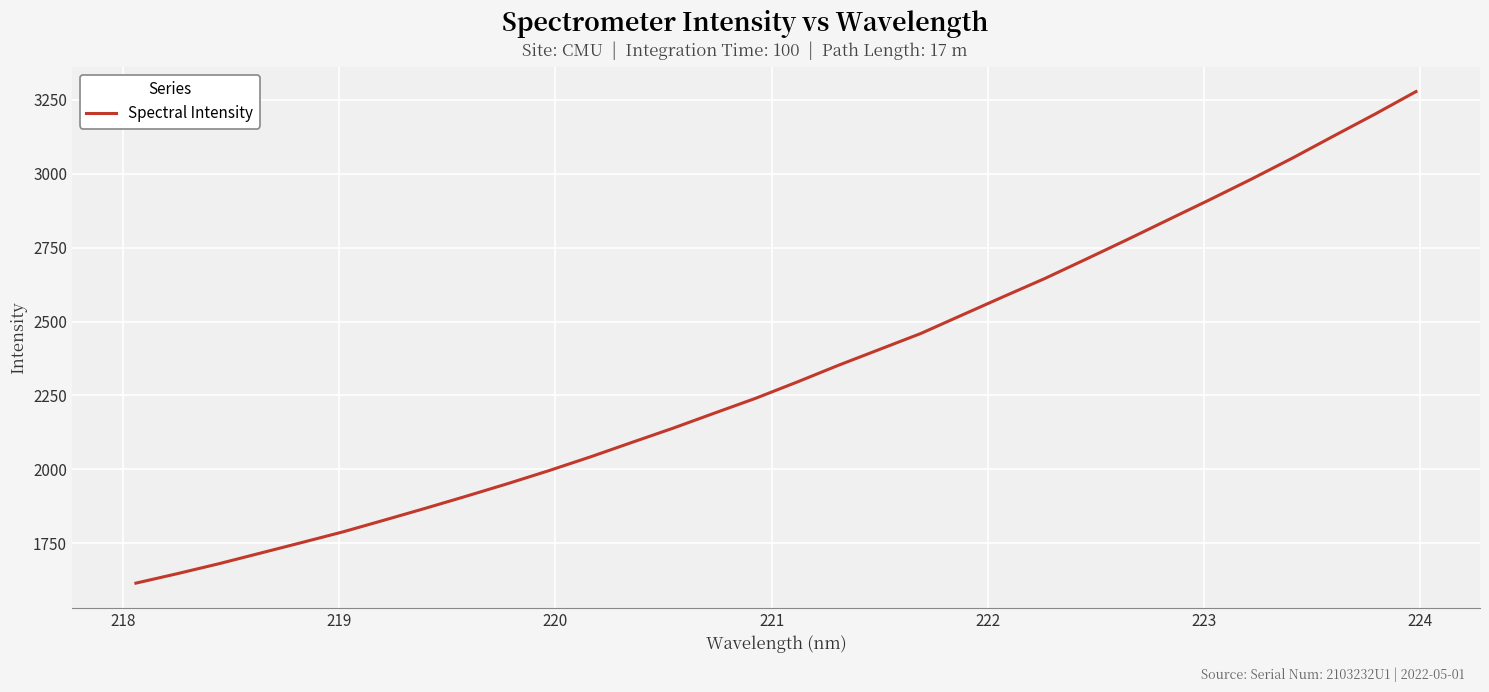

What is the maximum value shown in the chart?

3277.8